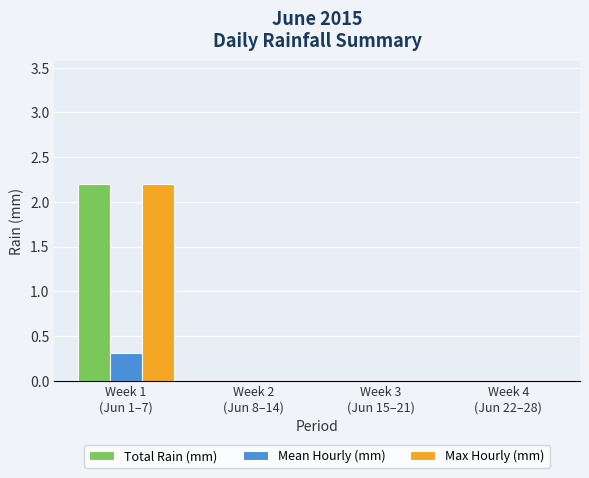

Reading left to right, transcribe all the data shown in this chart.

Total Rain (mm): Week 1
(Jun 1–7)=2.2	Week 2
(Jun 8–14)=0.0	Week 3
(Jun 15–21)=0.0	Week 4
(Jun 22–28)=0.0
Mean Hourly (mm): Week 1
(Jun 1–7)=0.3	Week 2
(Jun 8–14)=0.0	Week 3
(Jun 15–21)=0.0	Week 4
(Jun 22–28)=0.0
Max Hourly (mm): Week 1
(Jun 1–7)=2.2	Week 2
(Jun 8–14)=0.0	Week 3
(Jun 15–21)=0.0	Week 4
(Jun 22–28)=0.0